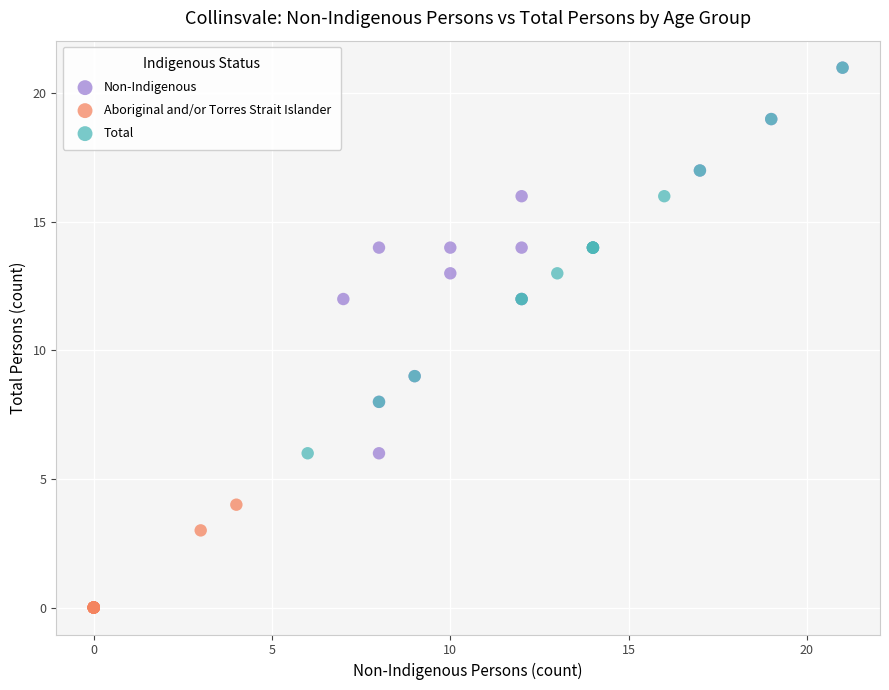

Which series contains the lowest Y value?

Aboriginal and/or Torres Strait Islander